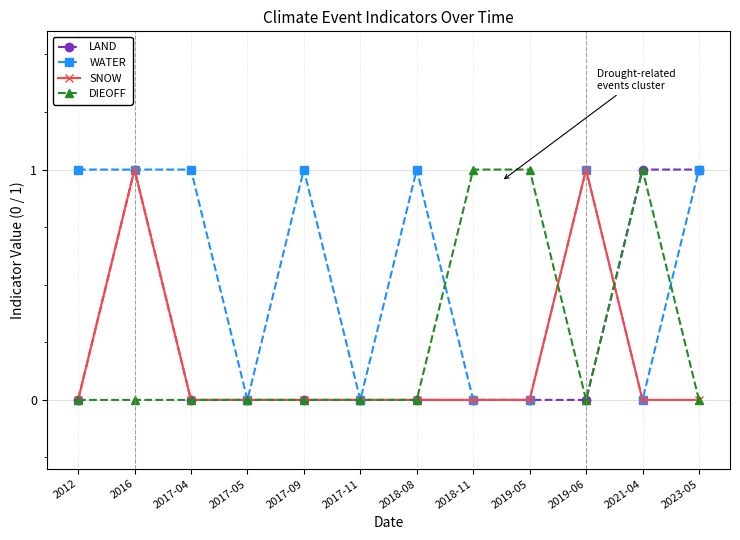

How many data points does each series have?

12